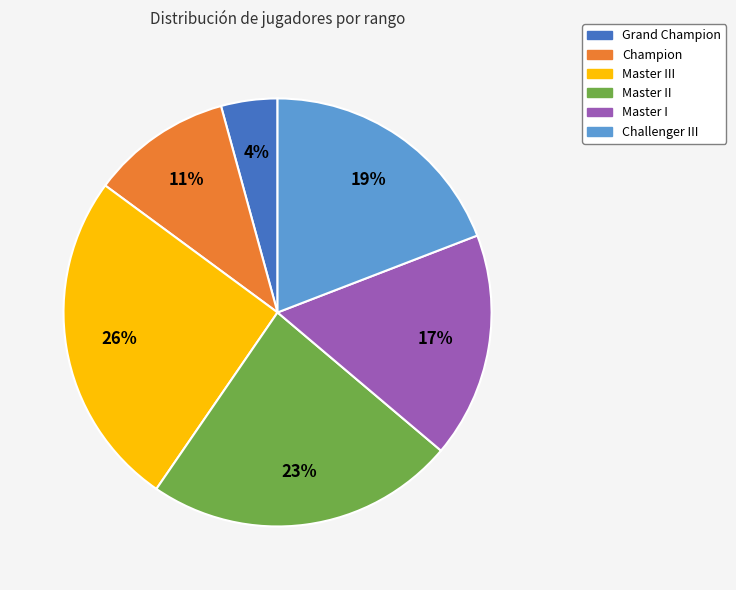

Is there a majority slice in this chart?

No